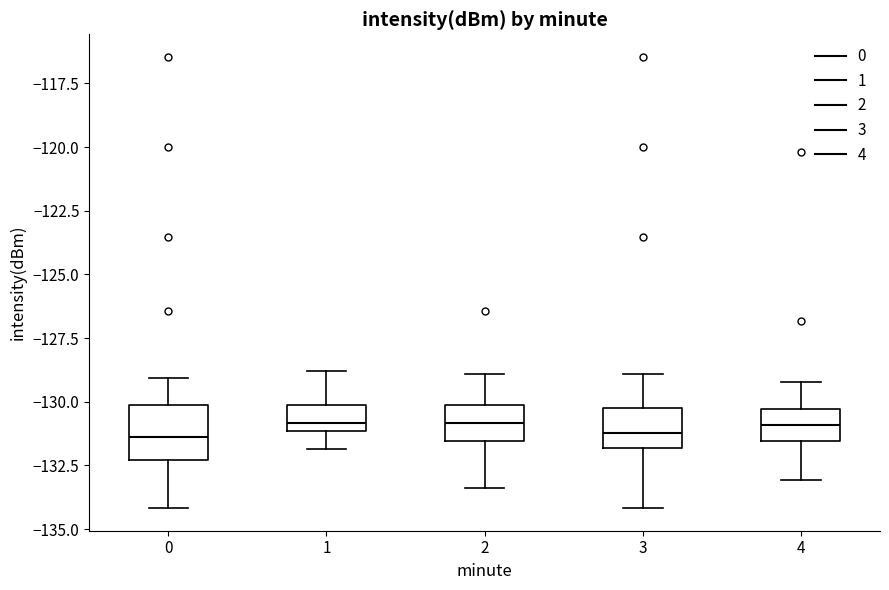

Reading left to right, read every box against the y-axis: the position of its median line, the range the box covers, and the ends of its whiskers. The values are not printed on the chart, so give them approximately, as read against the axis.

0: median -131.5, box -132.5 to -130.0, whiskers -134.0 to -129.0
1: median -131.0 (just above the box's lower edge), box -131.0 to -130.0, whiskers -132.0 to -129.0
2: median -131.0, box -131.5 to -130.0, whiskers -133.5 to -129.0
3: median -131.0, box -132.0 to -130.0, whiskers -134.0 to -129.0
4: median -131.0, box -131.5 to -130.5, whiskers -133.0 to -129.0